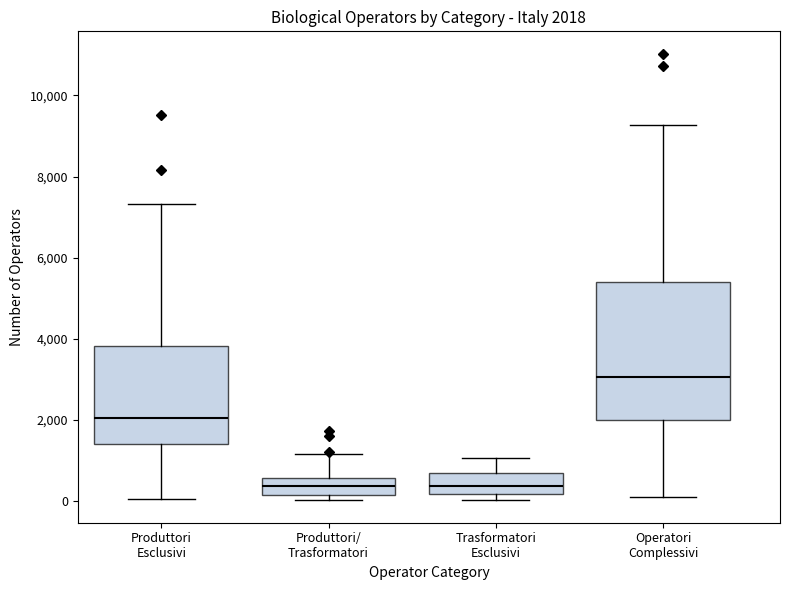

Comparing the boxes themselves (not the whiskers), which one is the tallest?

Operatori Complessivi